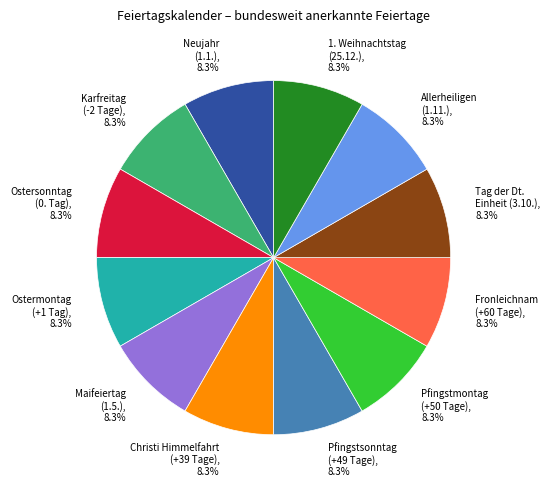

How much of the chart is everything except Maifeiertag (1.5.)?

91.7%